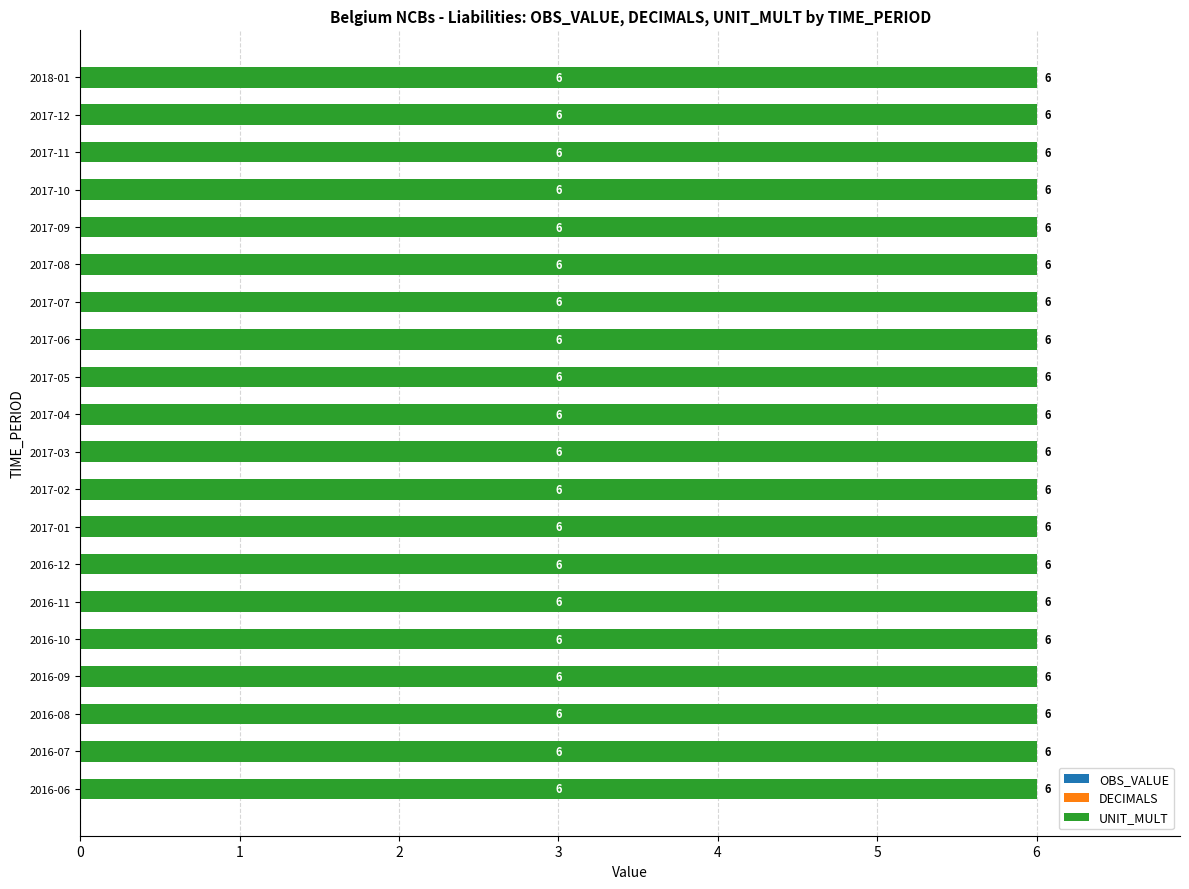

Reading right to left, list all the values displayed in this chart.

OBS_VALUE: 2018-01=0	2017-12=0	2017-11=0	2017-10=0	2017-09=0	2017-08=0	2017-07=0	2017-06=0	2017-05=0	2017-04=0	2017-03=0	2017-02=0	2017-01=0	2016-12=0	2016-11=0	2016-10=0	2016-09=0	2016-08=0	2016-07=0	2016-06=0
DECIMALS: 2018-01=0	2017-12=0	2017-11=0	2017-10=0	2017-09=0	2017-08=0	2017-07=0	2017-06=0	2017-05=0	2017-04=0	2017-03=0	2017-02=0	2017-01=0	2016-12=0	2016-11=0	2016-10=0	2016-09=0	2016-08=0	2016-07=0	2016-06=0
UNIT_MULT: 2018-01=6	2017-12=6	2017-11=6	2017-10=6	2017-09=6	2017-08=6	2017-07=6	2017-06=6	2017-05=6	2017-04=6	2017-03=6	2017-02=6	2017-01=6	2016-12=6	2016-11=6	2016-10=6	2016-09=6	2016-08=6	2016-07=6	2016-06=6